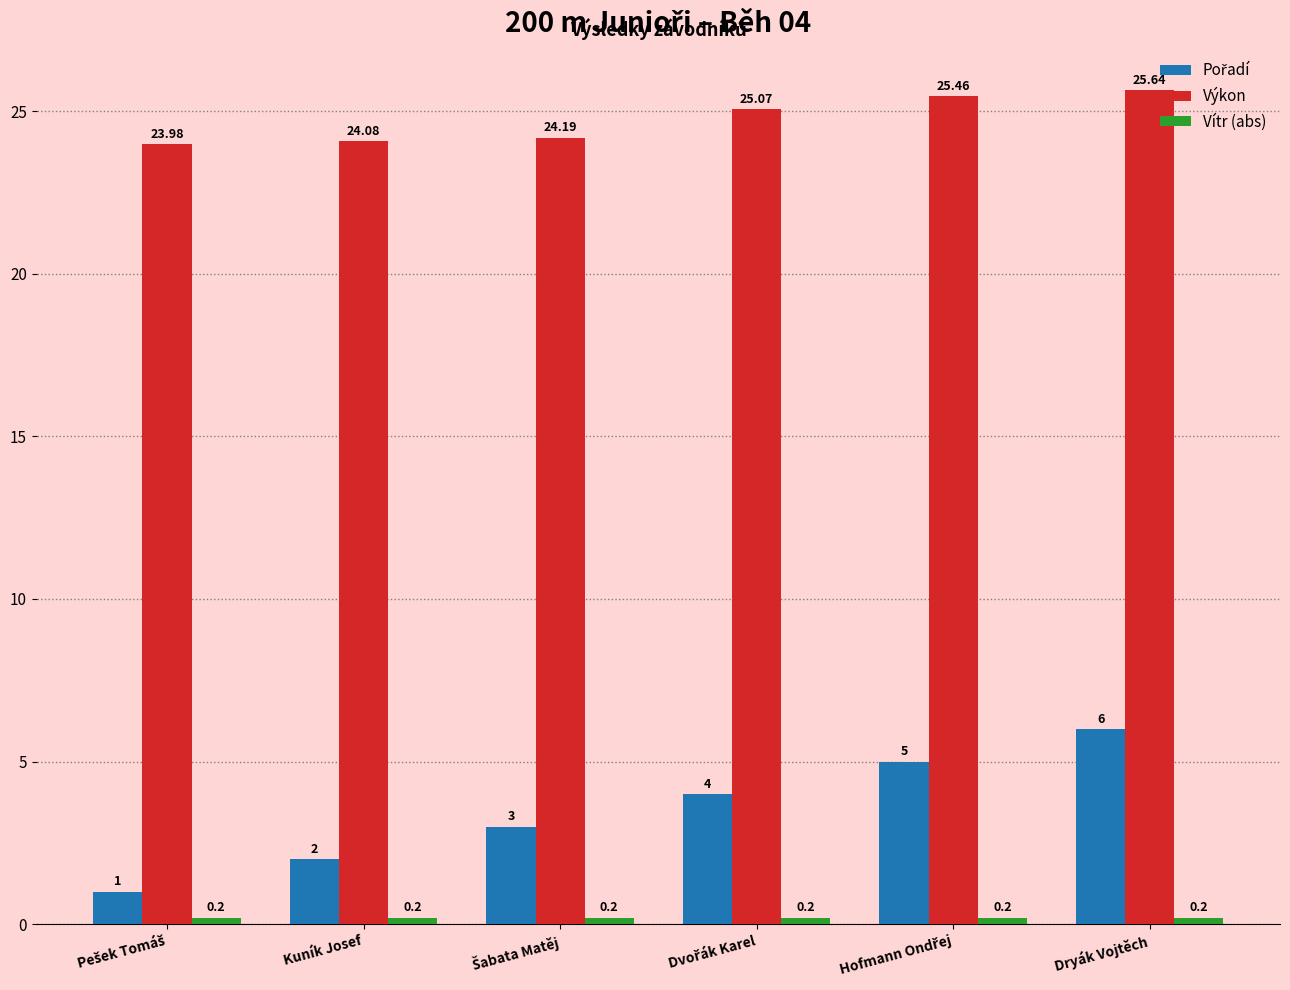

Which category has the highest value in the Výkon series?

Dryák Vojtěch